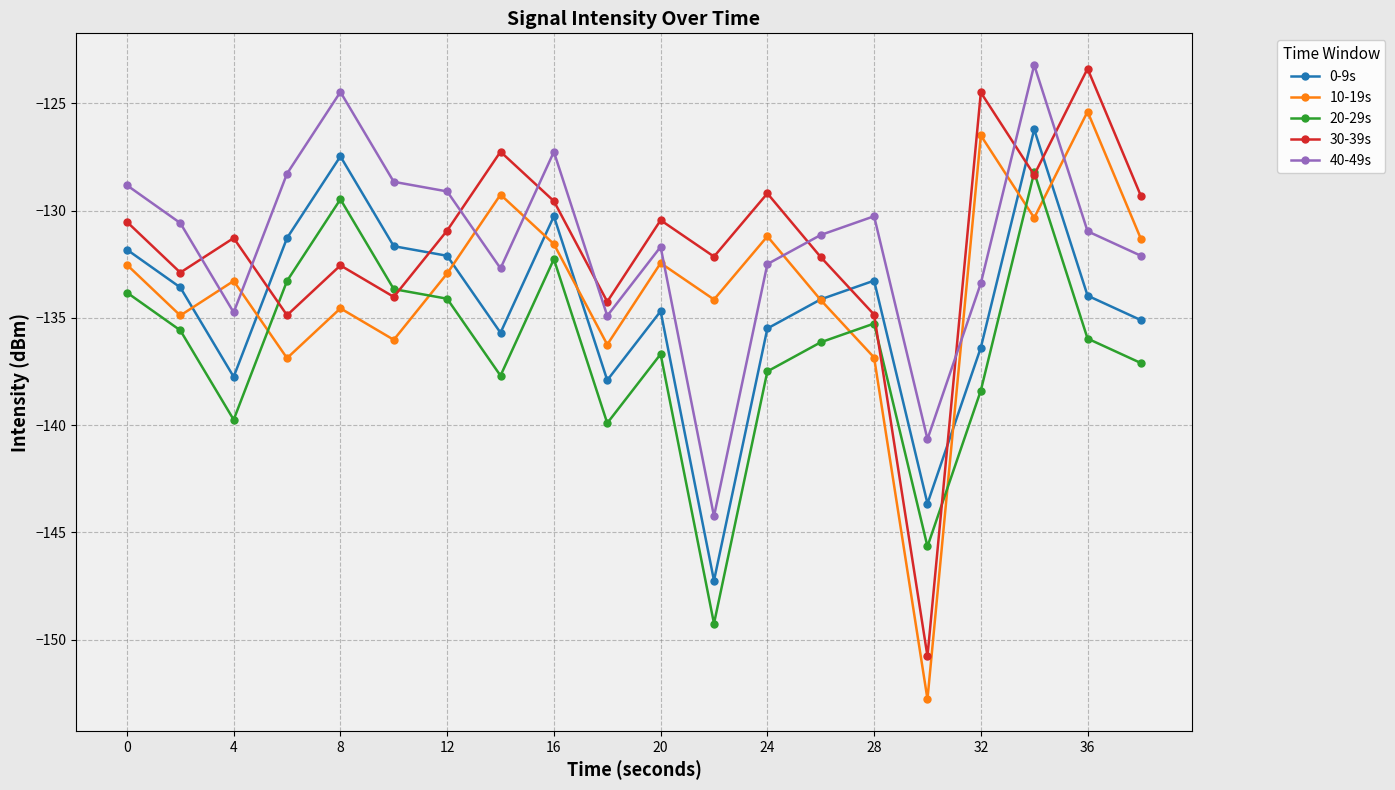

Is this an area chart (filled region under the line)?

No